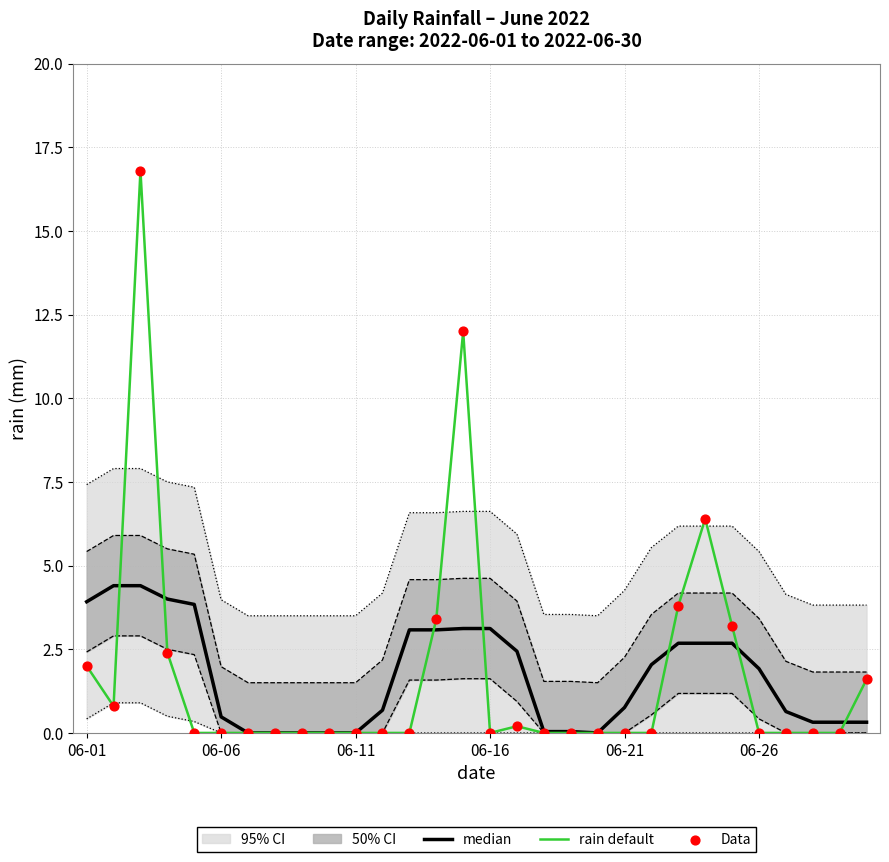

Which series contains the lowest Y value?

median